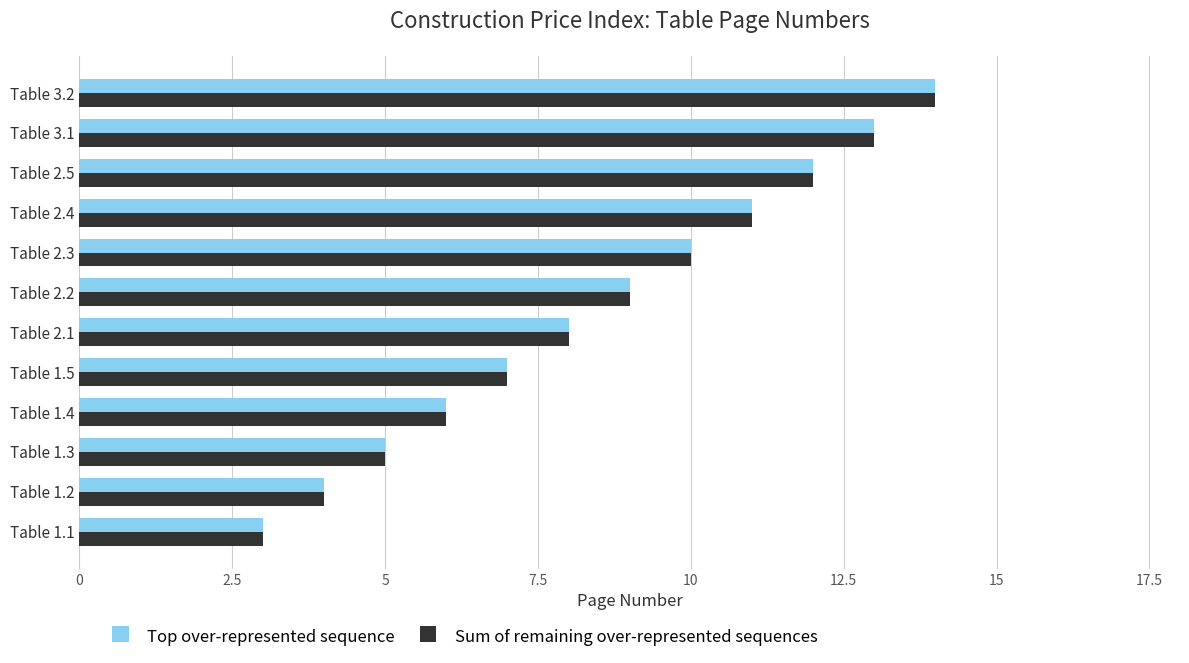

What is the difference between the second highest and minimum values in the Sum of remaining over-represented sequences series?

10